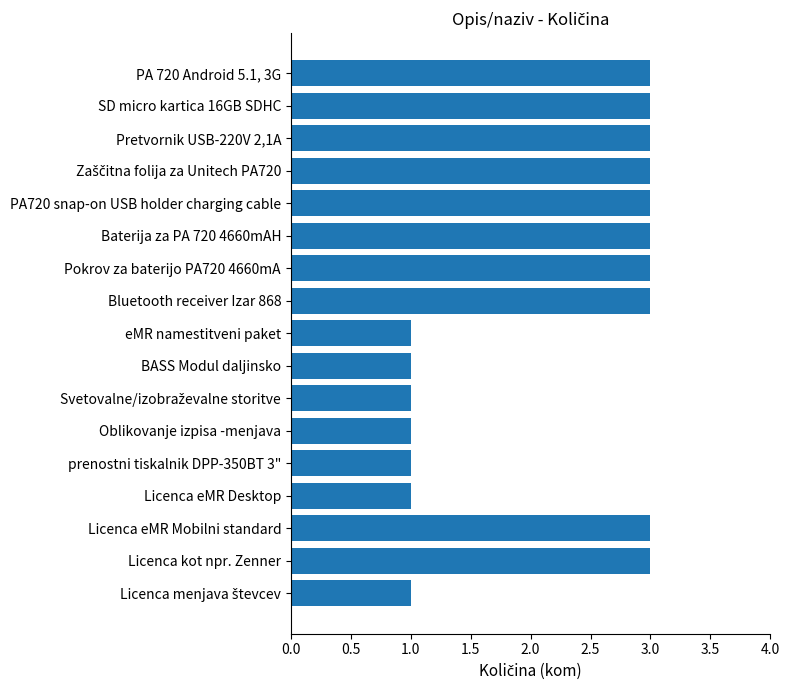

How many values are between 1 and 3?

17